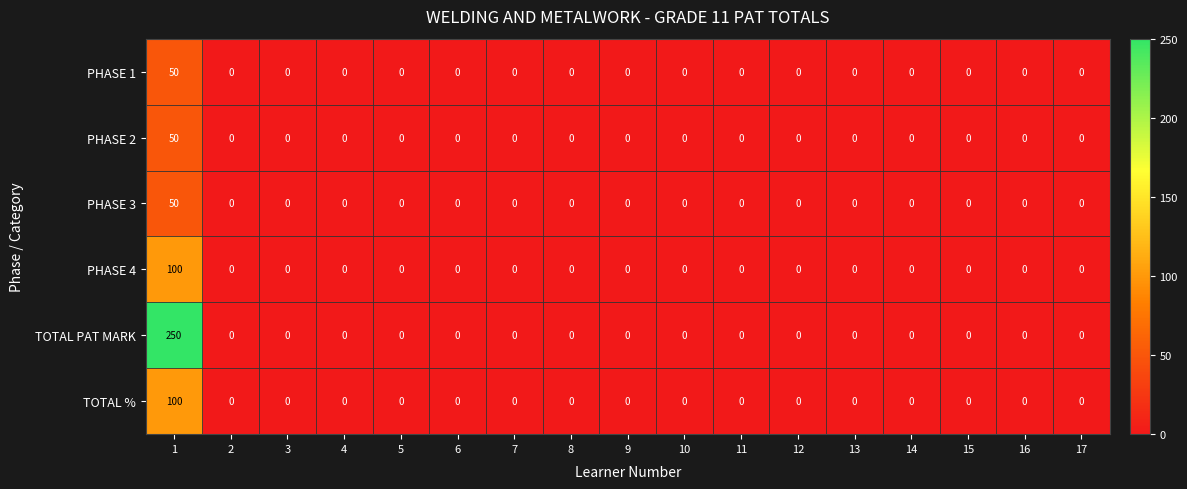

What is the highest value of the TOTAL % series?

100